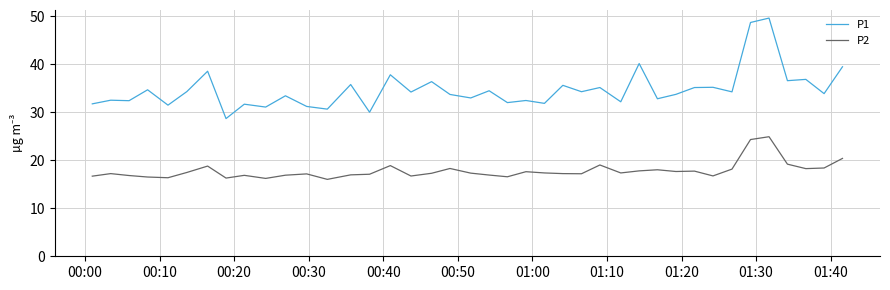

List the series in order of their overall mean, highest first.

P1, P2